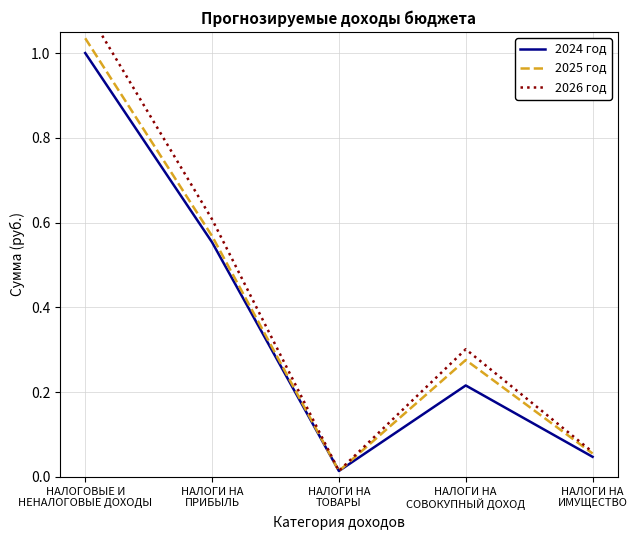

True or false: 2025 год has a value of 1.0 at НАЛОГОВЫЕ И
НЕНАЛОГОВЫЕ ДОХОДЫ.

True